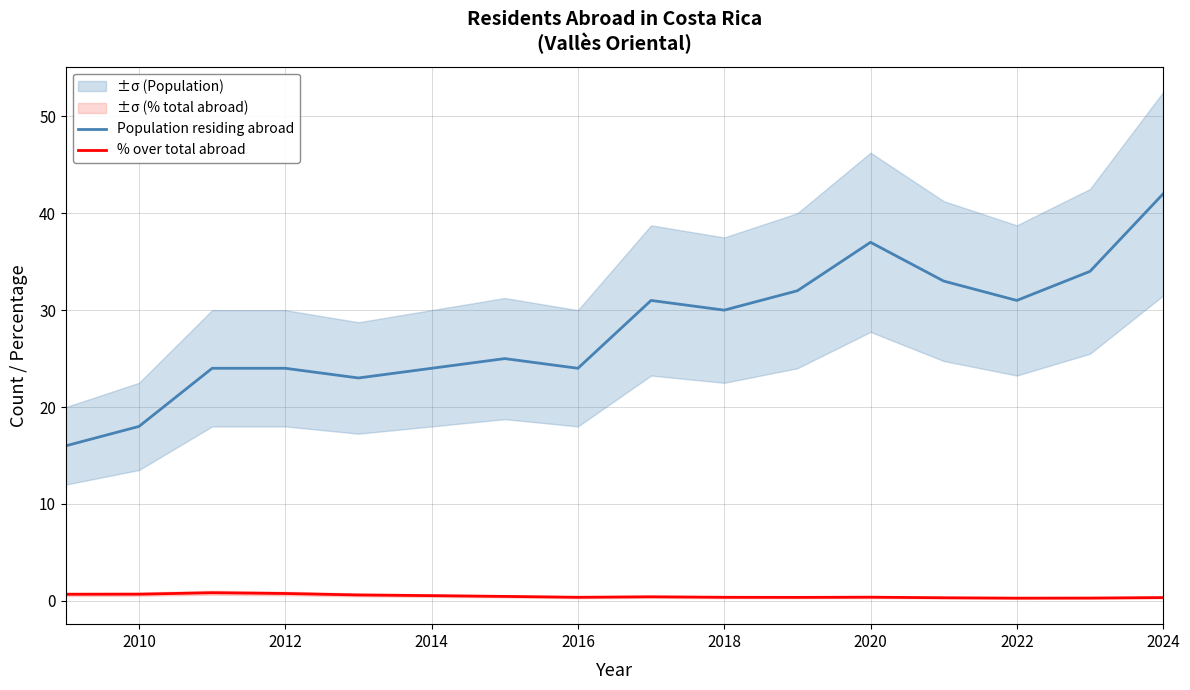

True or false: Population residing abroad and % over total abroad cross at least once.

False